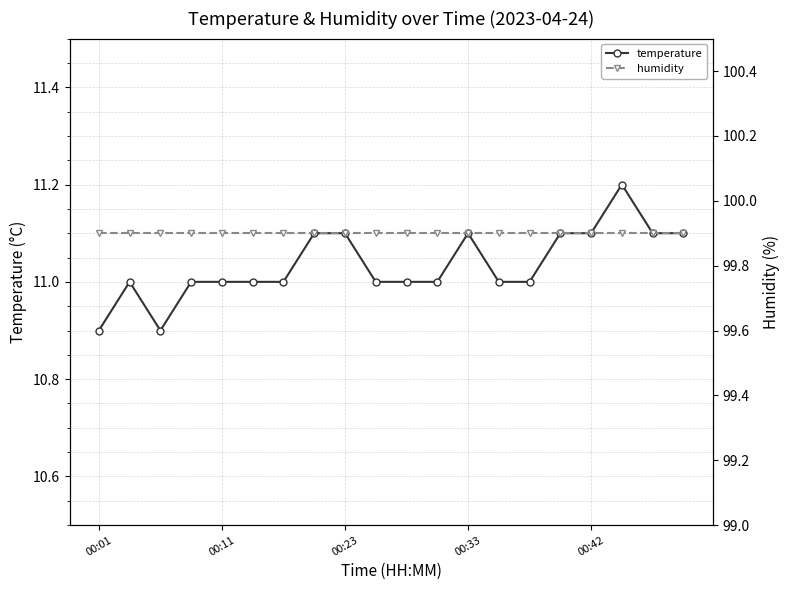

Which category has the highest value in the temperature series?

17